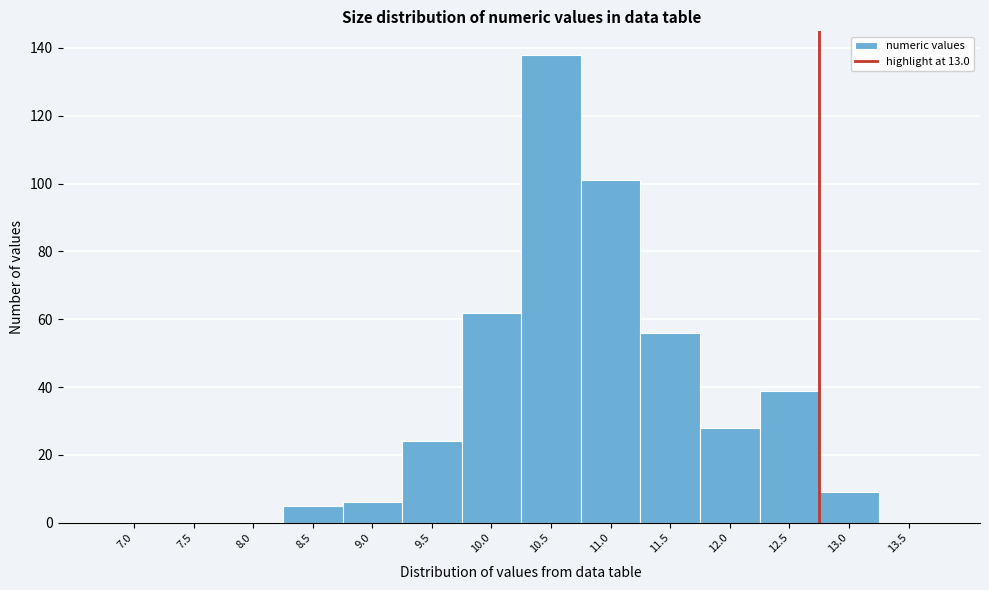

Reading left to right, what are all the values shown in this chart?

7.0=0	7.5=0	8.0=0	8.5=5	9.0=6	9.5=24	10.0=62	10.5=138	11.0=101	11.5=56	12.0=28	12.5=39	13.0=9	13.5=0